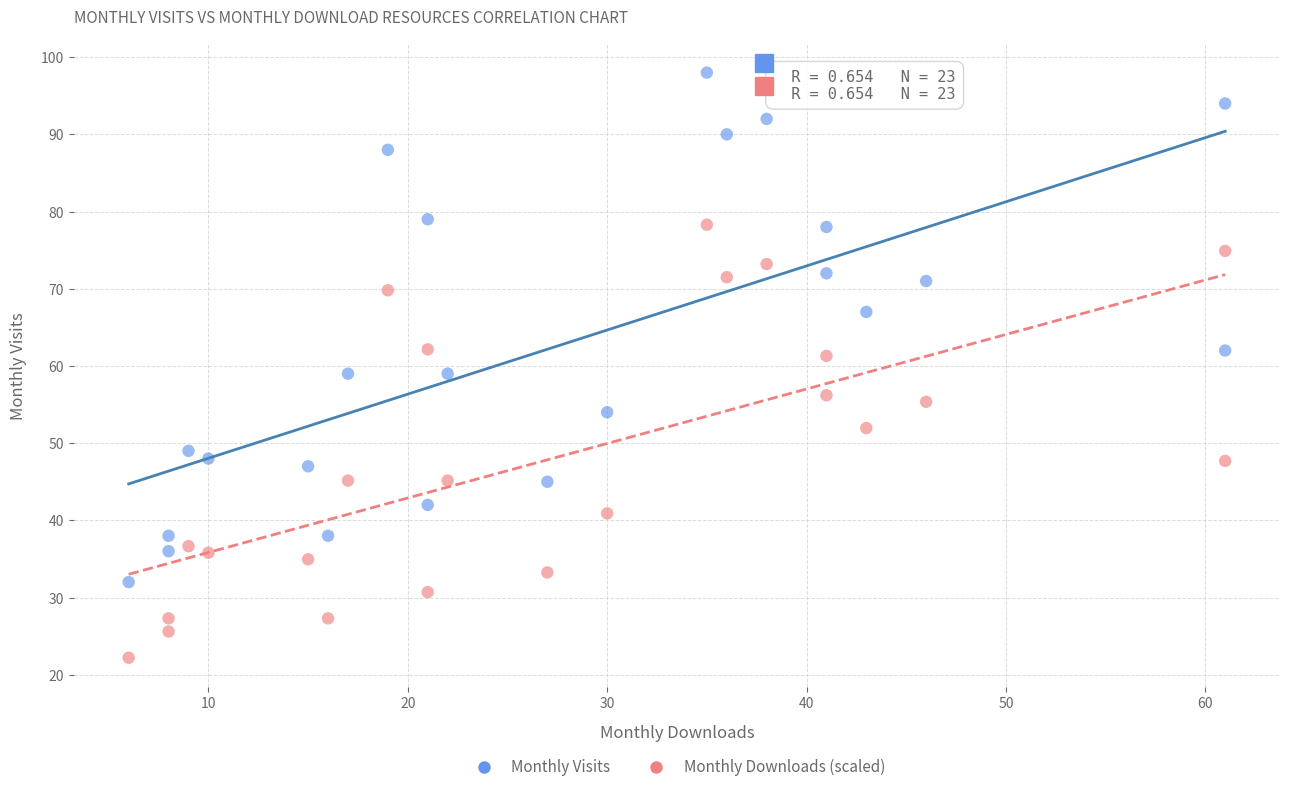

Which series has the largest Y range (max minus min)?

Monthly Visits